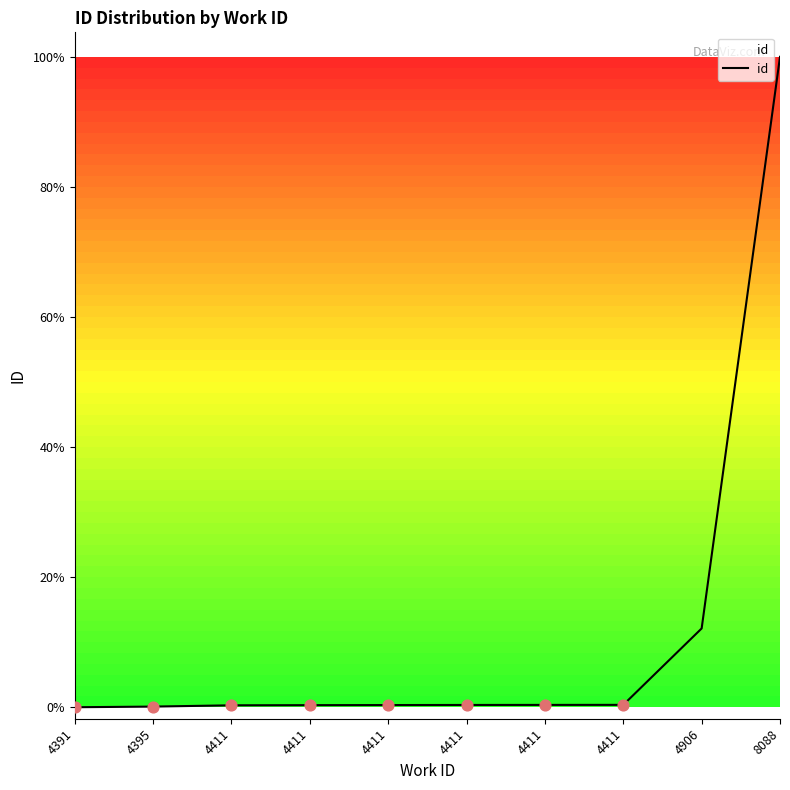

Is this an area chart (filled region under the line)?

Yes